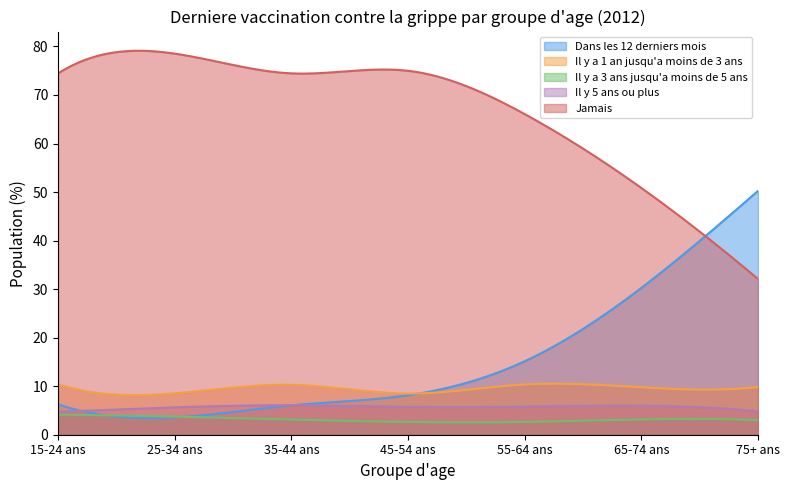

Which series has the largest range (max minus min)?

Dans les 12 derniers mois